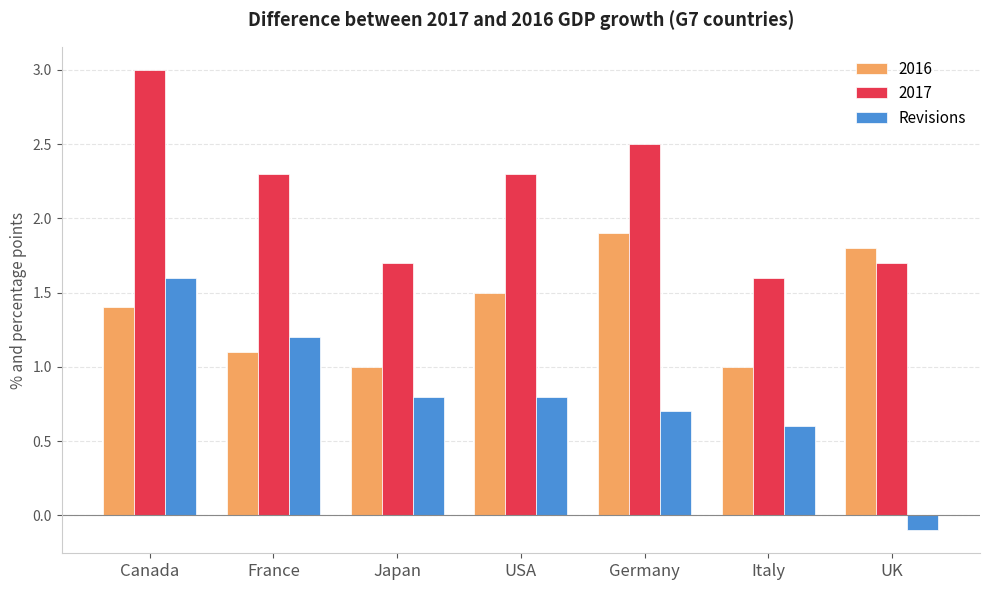

How many bars are there in total?

21